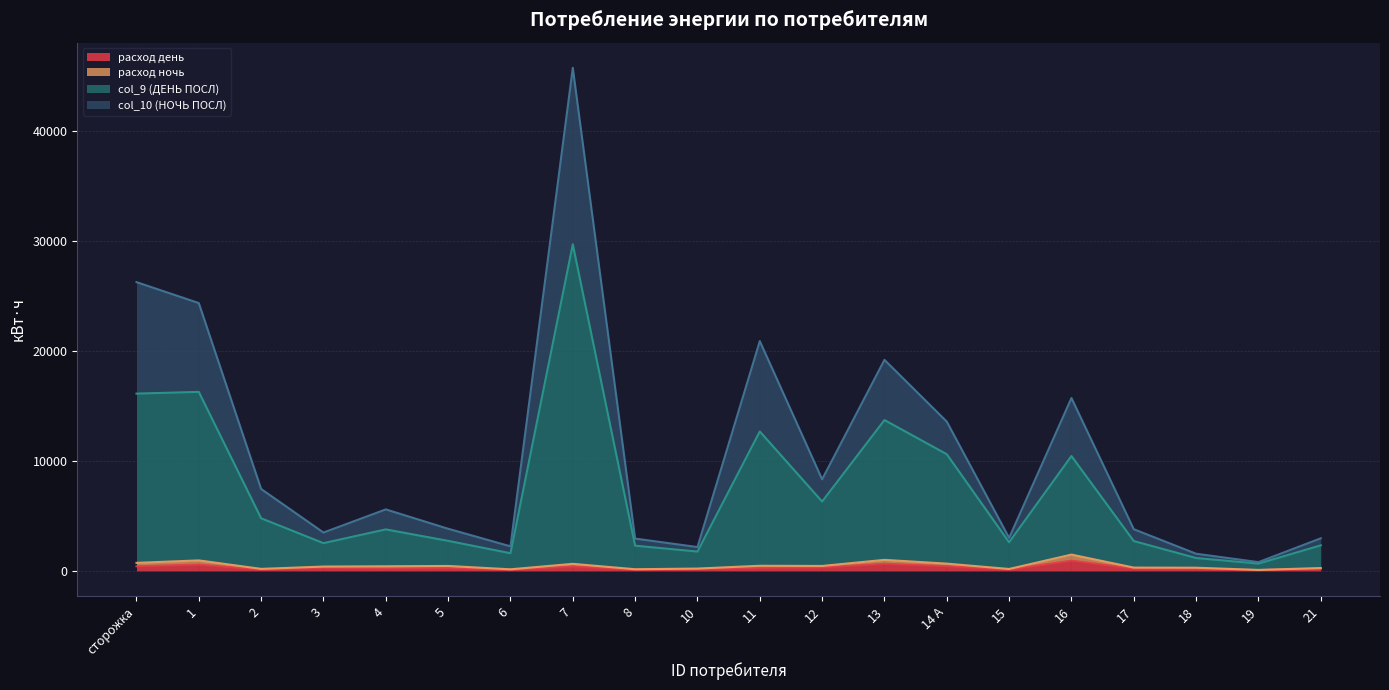

Which category has the lowest value in the col_10 (НОЧЬ ПОСЛ) series?

19